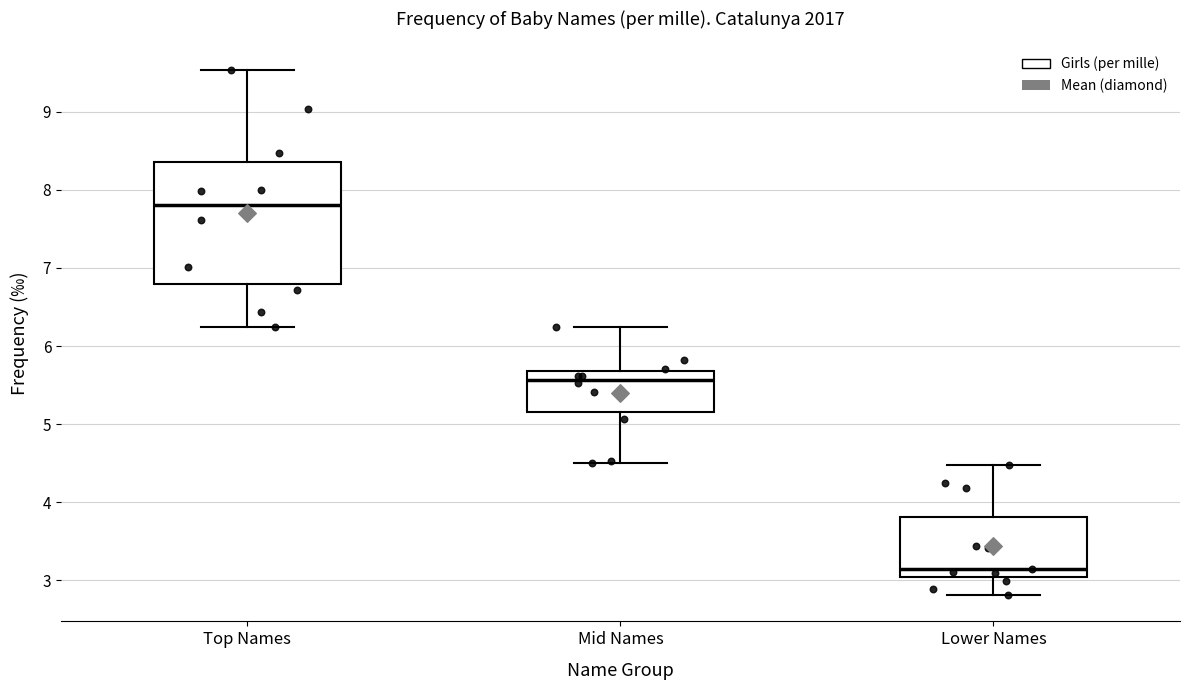

Comparing the boxes themselves (not the whiskers), which one is the tallest?

Top Names